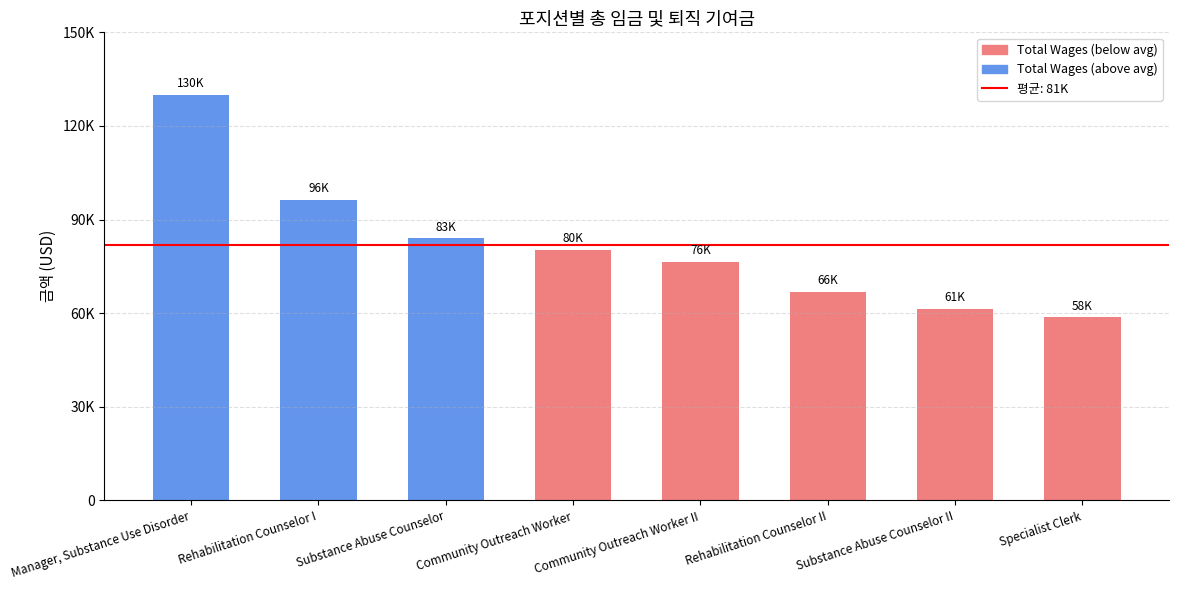

Reading left to right, list all the values displayed in this chart.

130000	96272	83958	80376	76460	66879	61483	58699